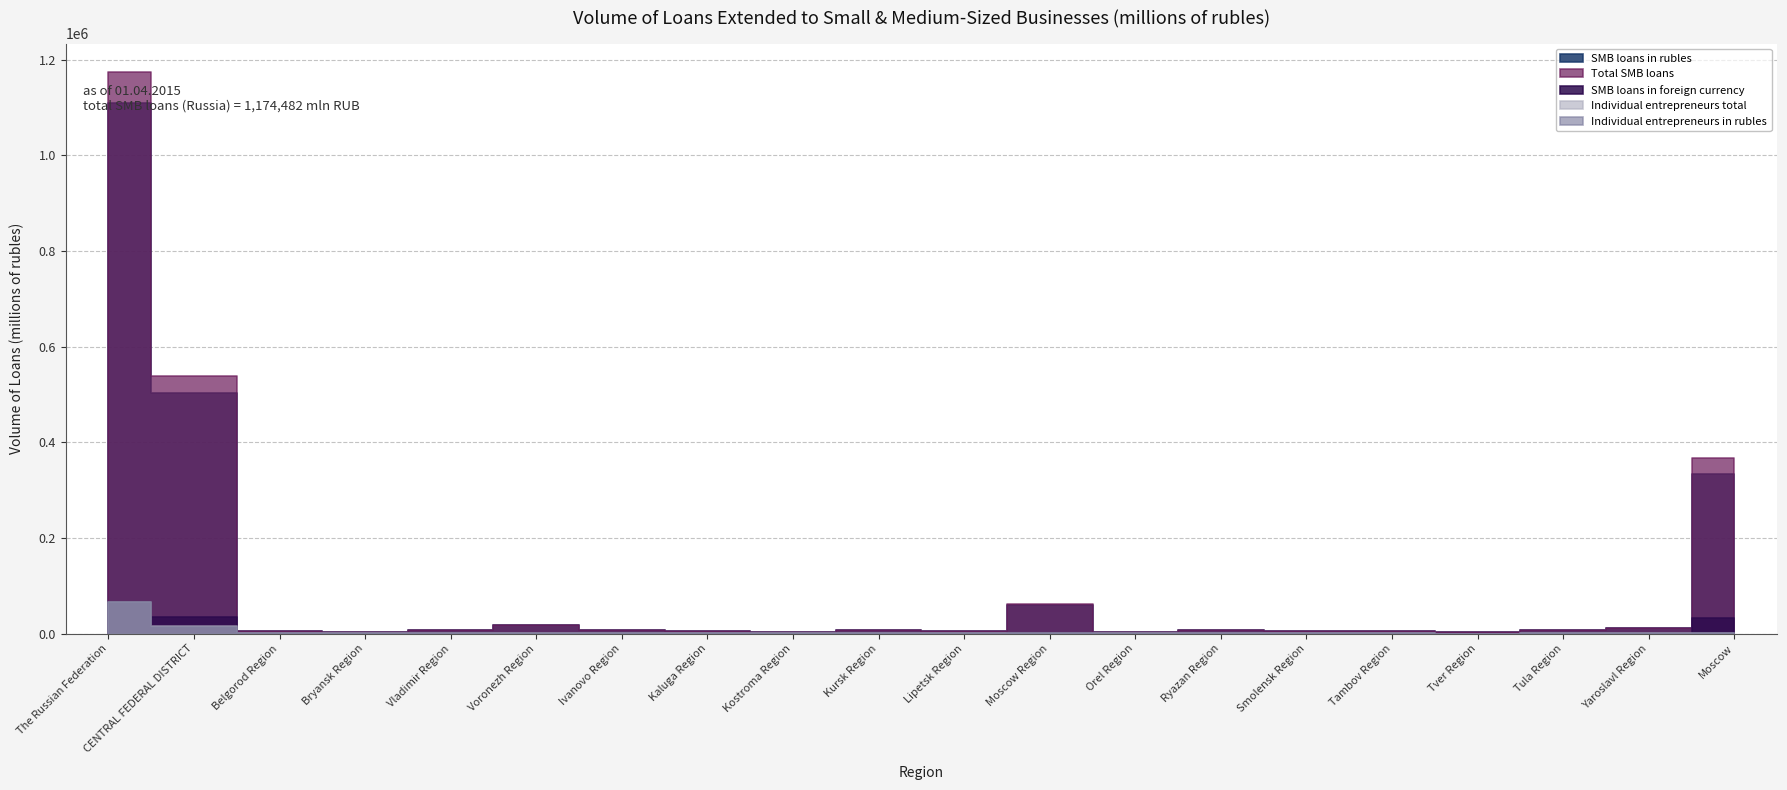

What is the lowest value of the SMB loans in rubles series?

3490